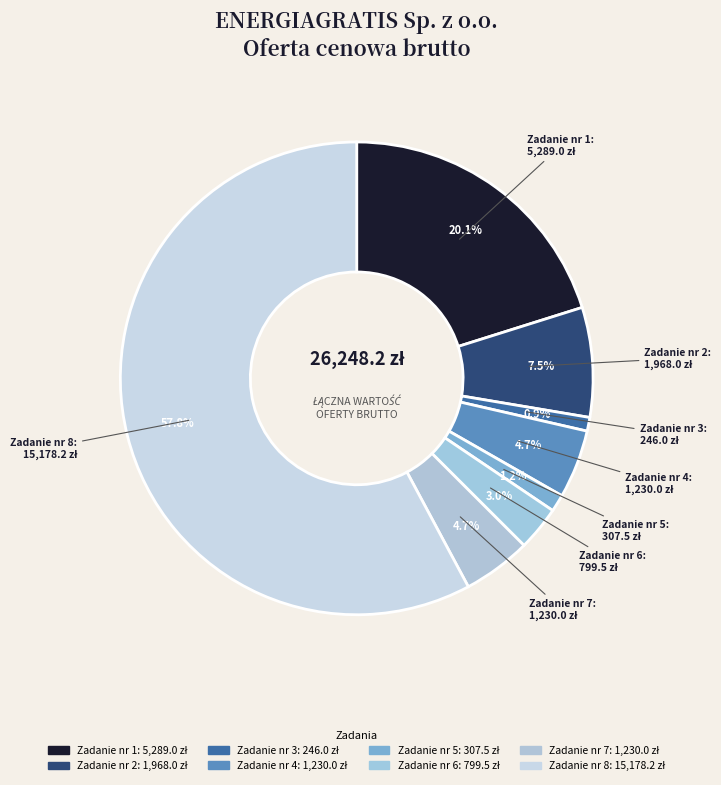

What portion of the pie excludes Zadanie nr 6?

97.0%